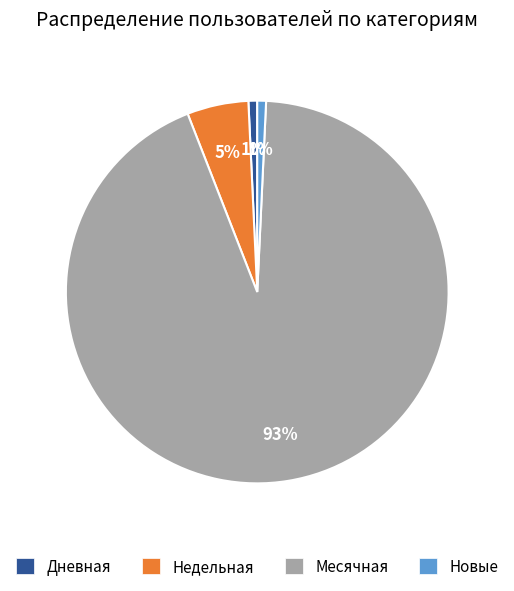

Which has a higher value, Недельная or Месячная?

Месячная